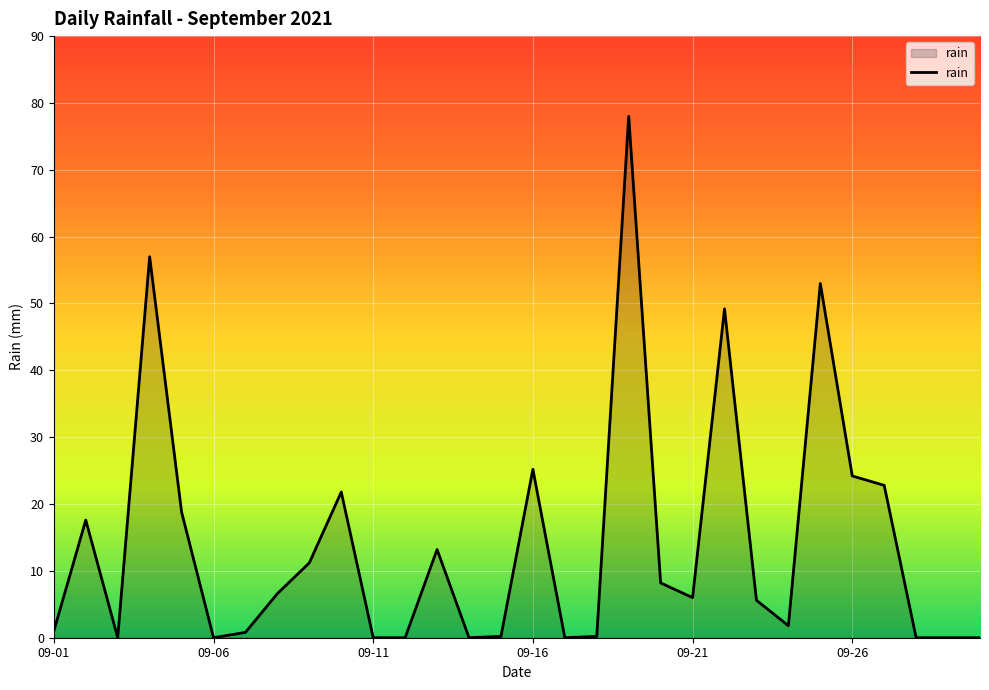

What is the maximum value shown in the chart?

78.0